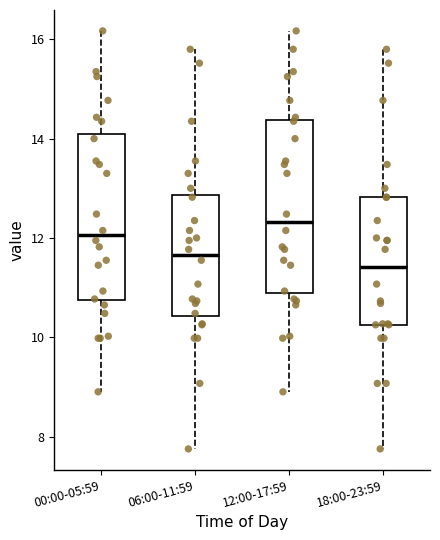

Where is the lower edge of the box for 18:00-23:59 on the y-axis? The values are not printed on the chart, so give them approximately, as read against the axis.

10.2